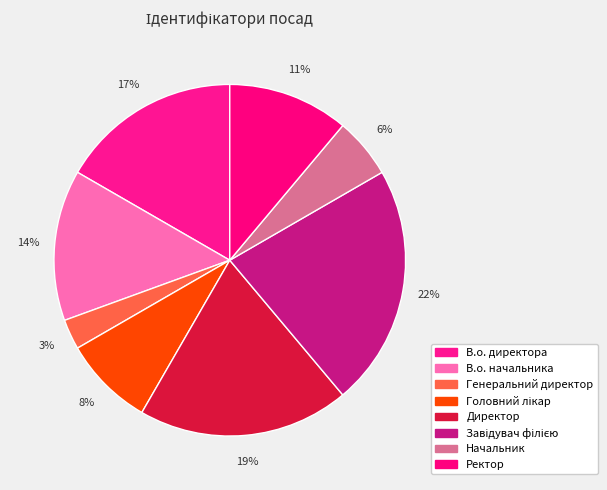

Which slice is the largest?

Завідувач філією